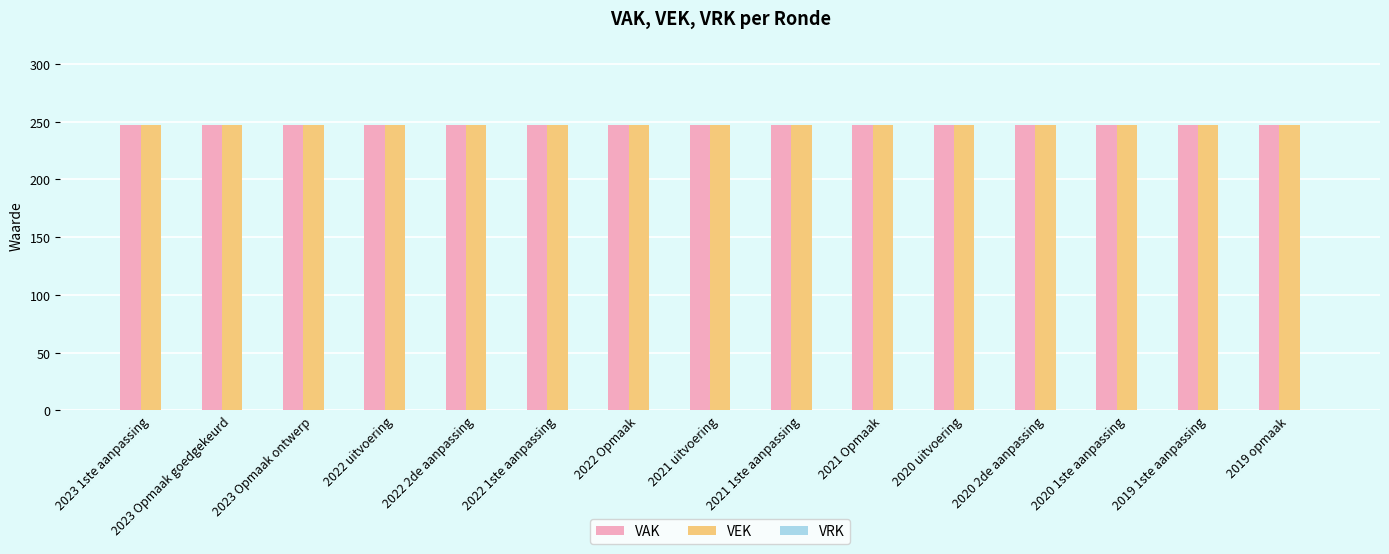

What is the average value of the VEK series?

247